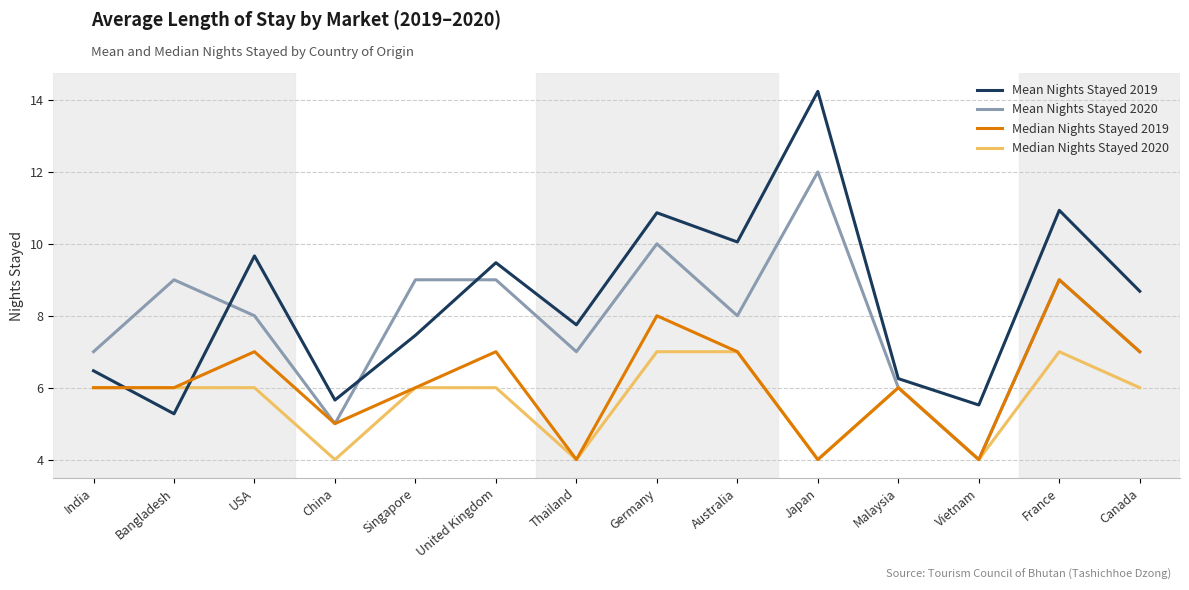

True or false: Mean Nights Stayed 2020 has more than 2 interior local peaks.

True